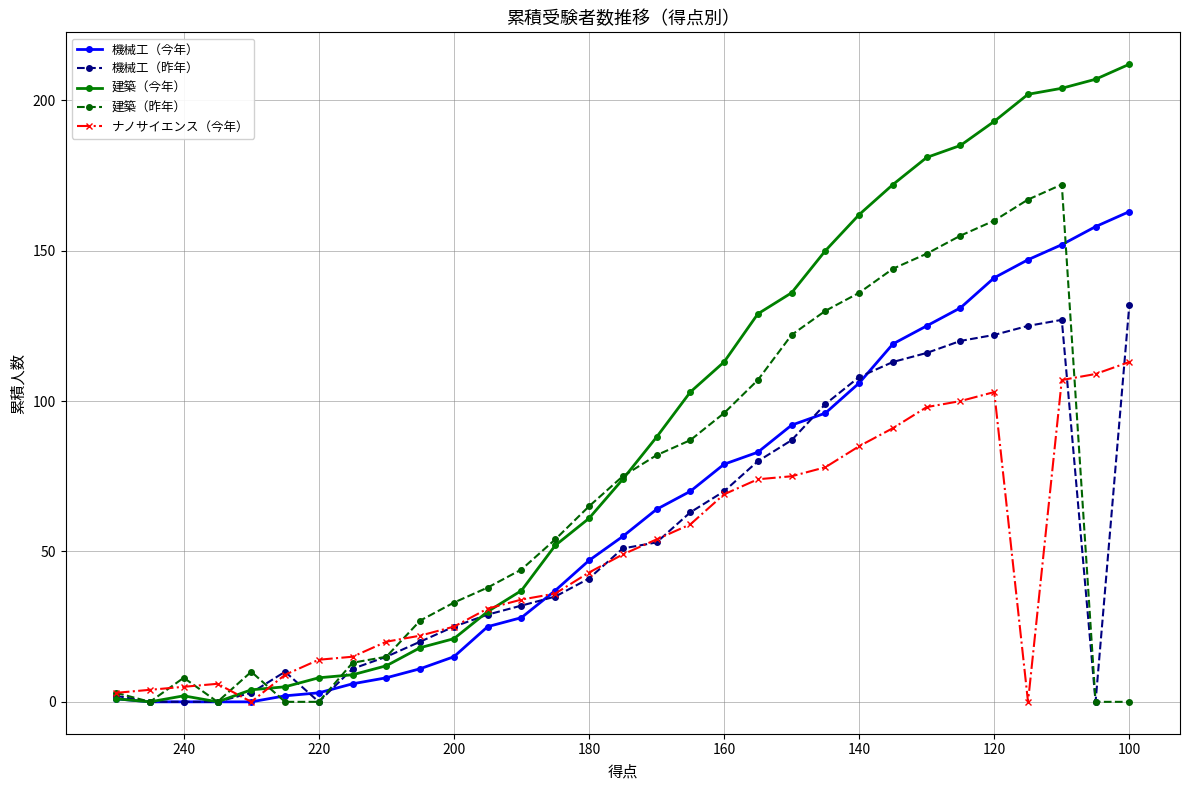

How many interior local peaks does the 建築（今年） series have?

1